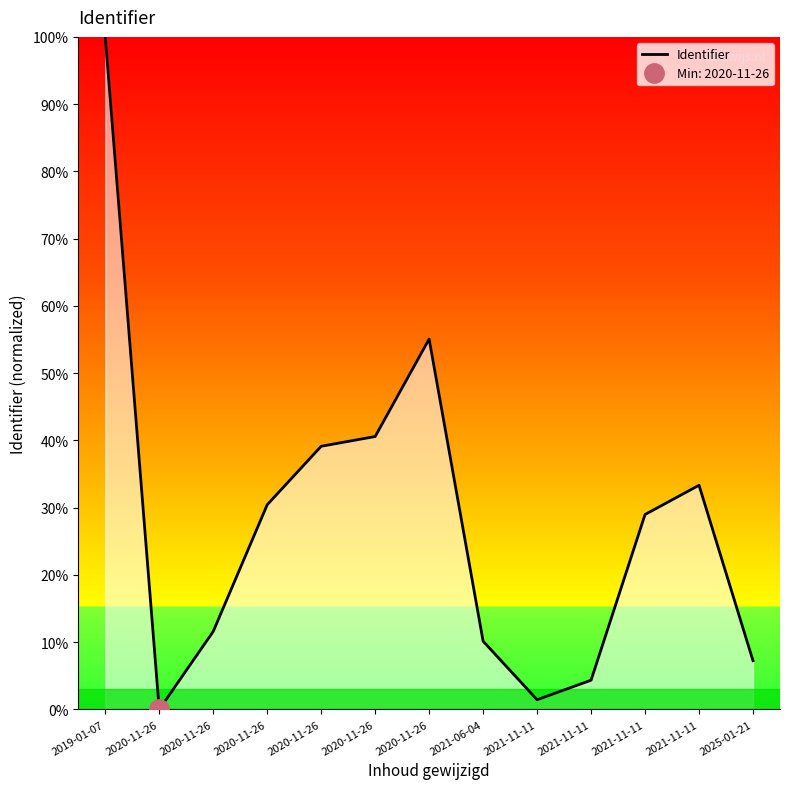

List the labels in order of value, largest first.

2019-01-07, 2020-11-26, 2020-11-26, 2020-11-26, 2021-11-11, 2020-11-26, 2021-11-11, 2020-11-26, 2021-06-04, 2025-01-21, 2021-11-11, 2021-11-11, 2020-11-26